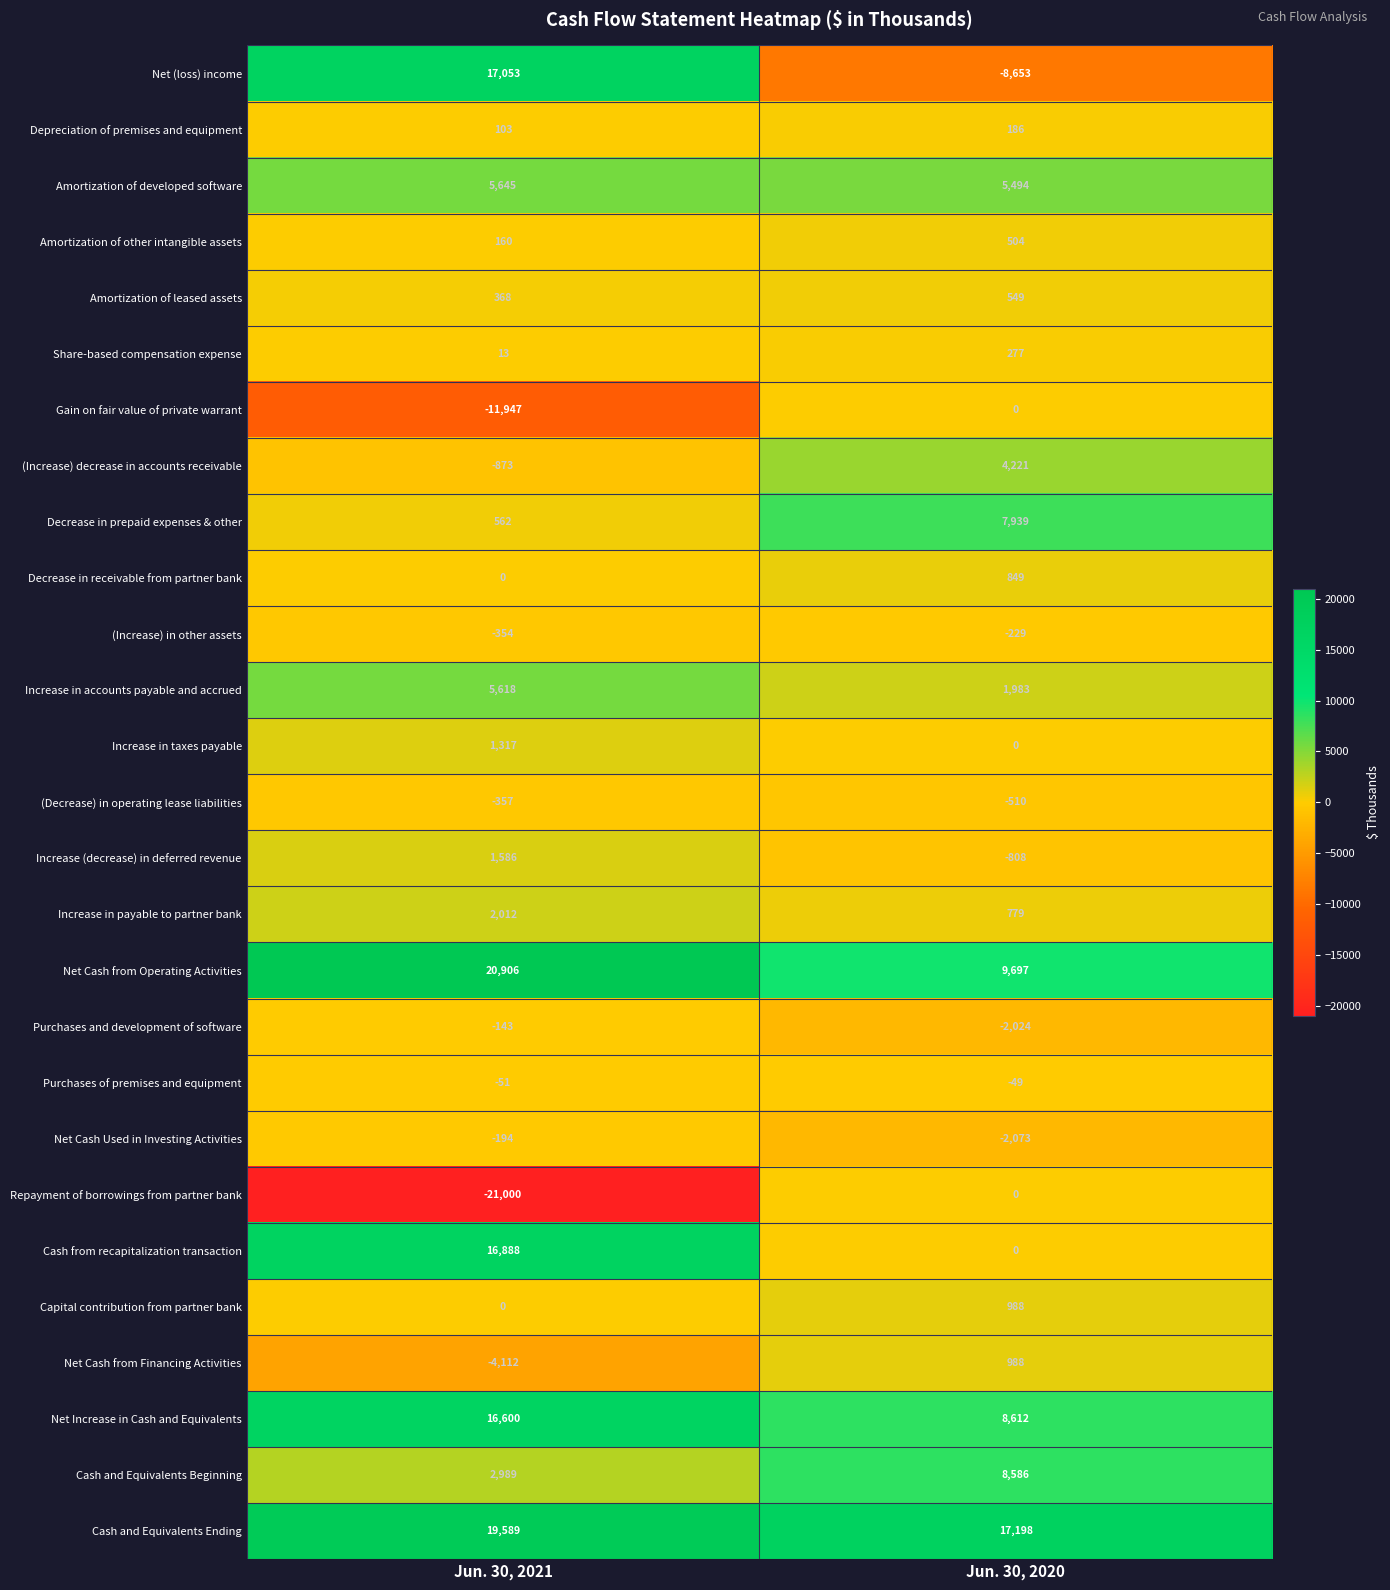

What is the difference between the highest and lowest values at Jun. 30, 2021?

41906